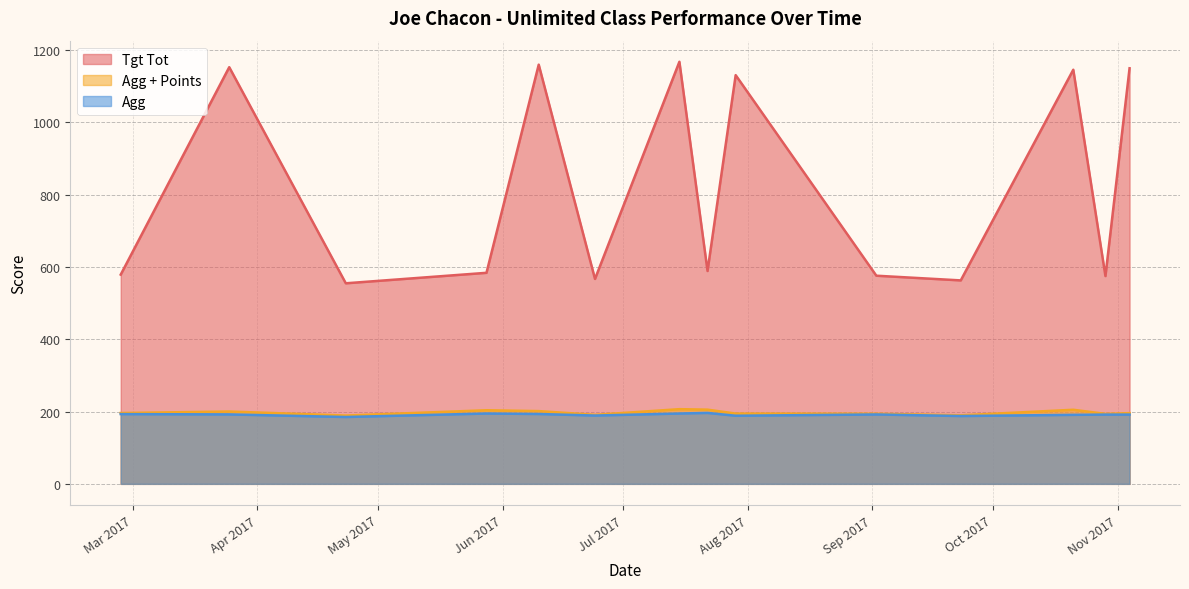

True or false: Agg + Points and Tgt Tot intersect in this chart.

False